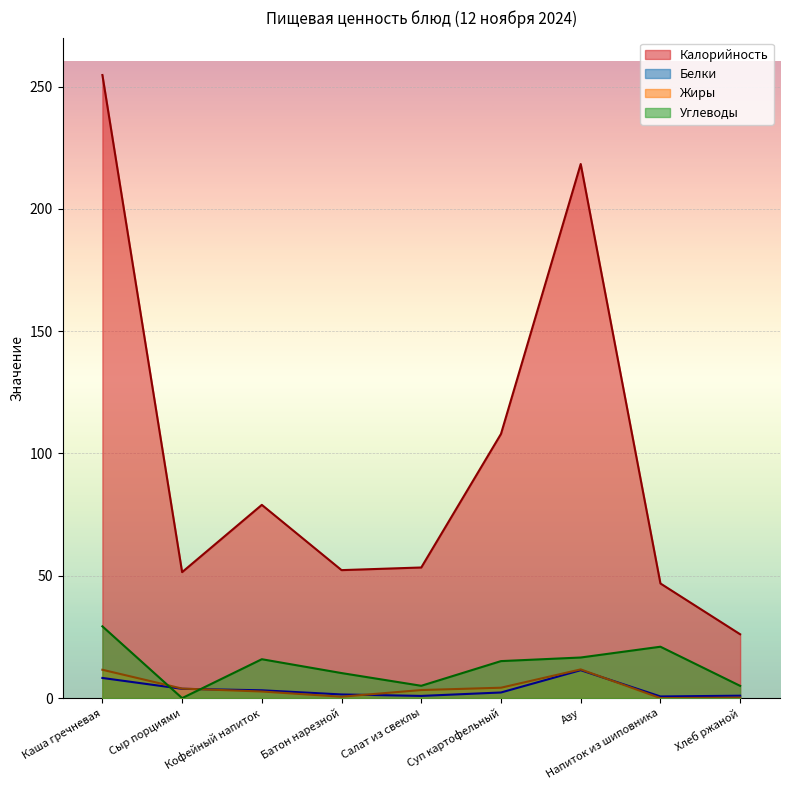

True or false: Углеводы and Белки cross at least once.

True